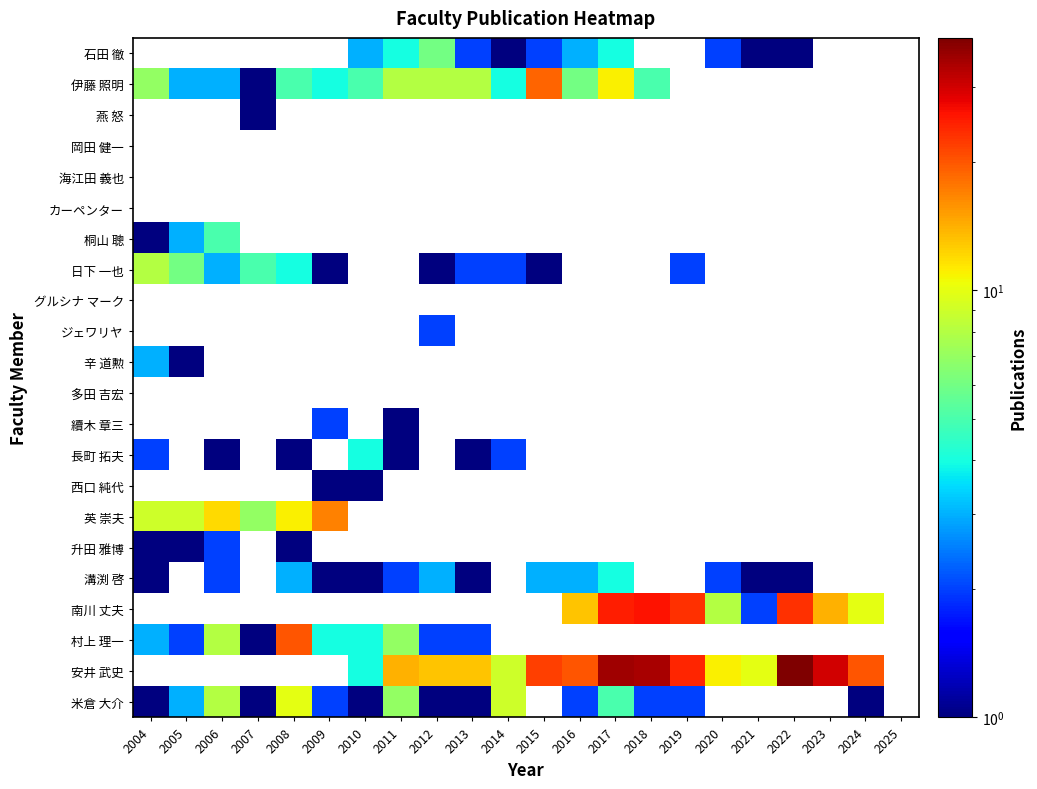

At which label does 石田 徹 first exceed 2?

2010